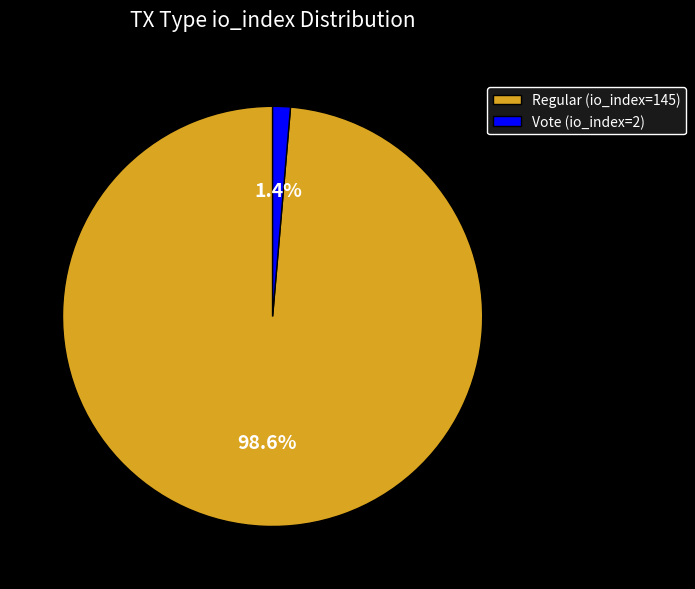

To the nearest percent, what portion does Regular (io_index=145) represent?

99%